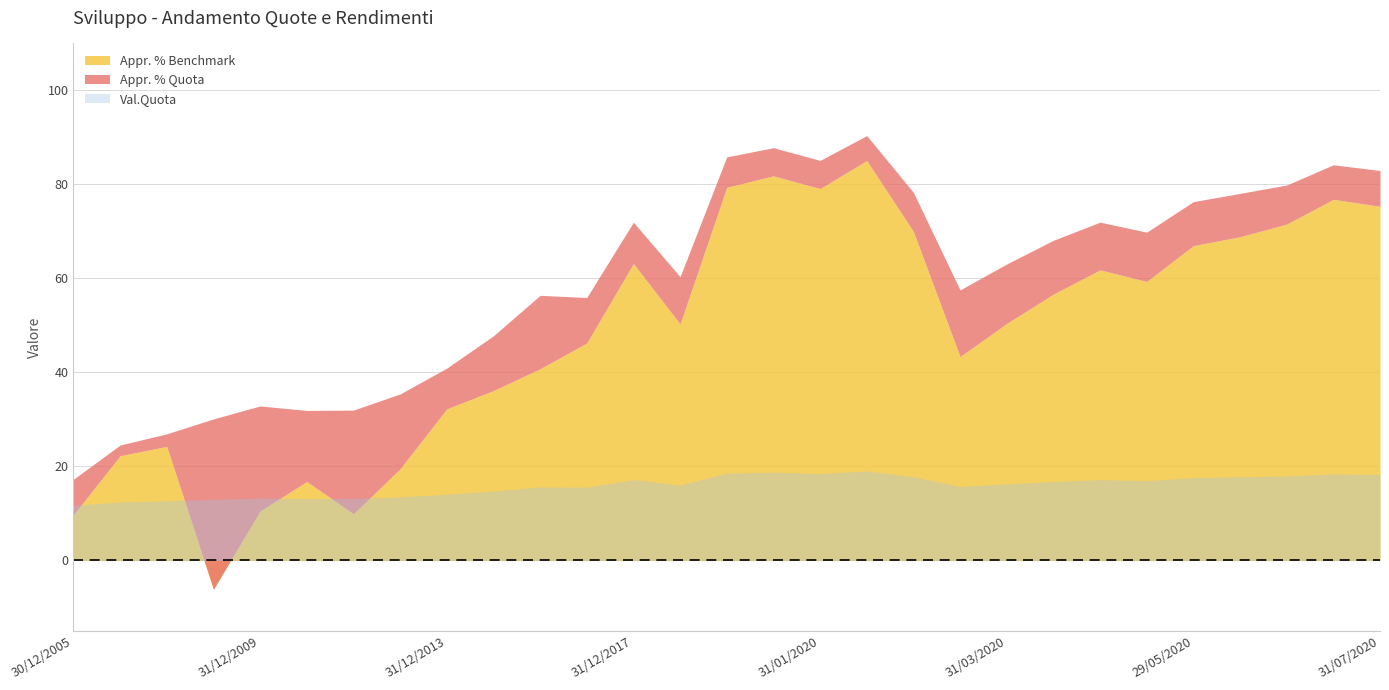

True or false: Appr. % Quota and Val.Quota cross at least once.

False